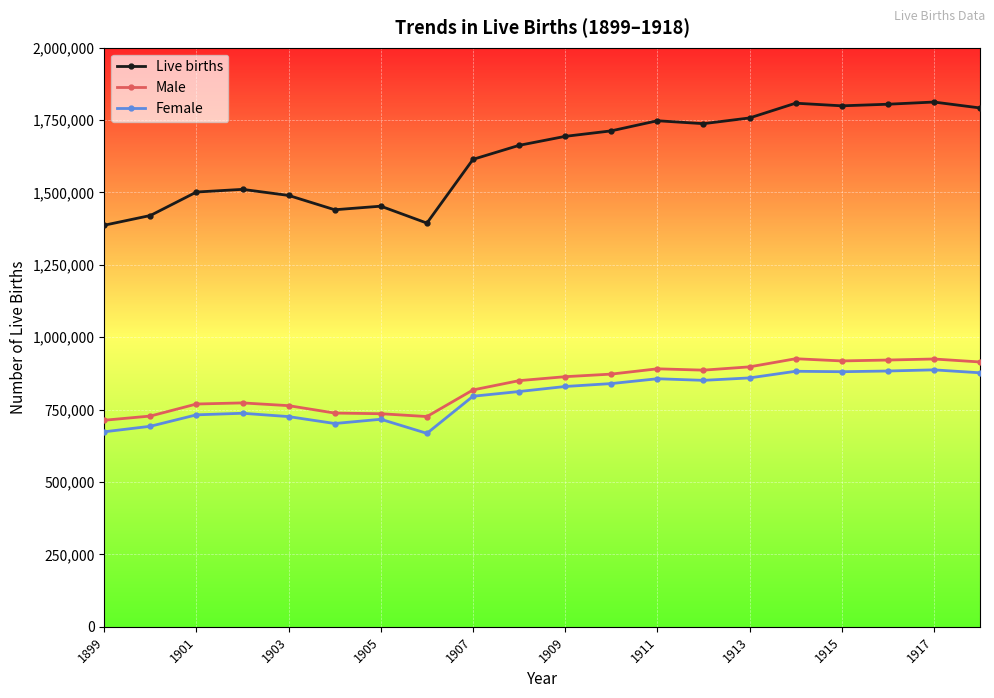

What is the difference between the maximum and minimum values in the Male series?

212413